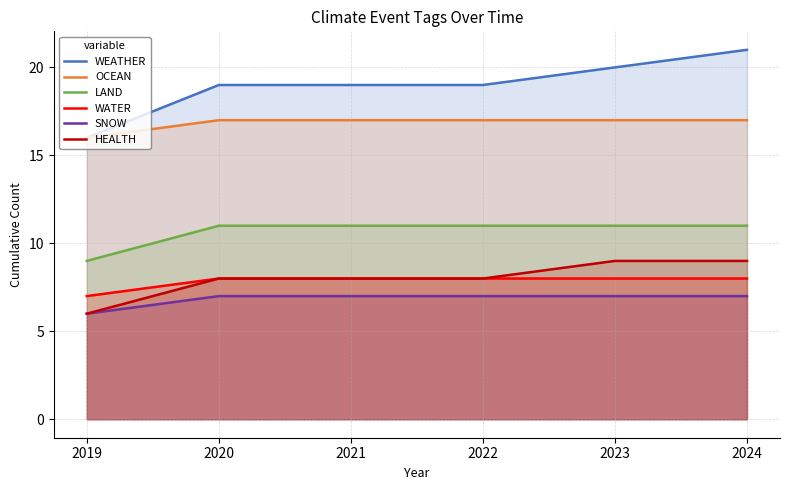

At which label does OCEAN reach its minimum?

2019